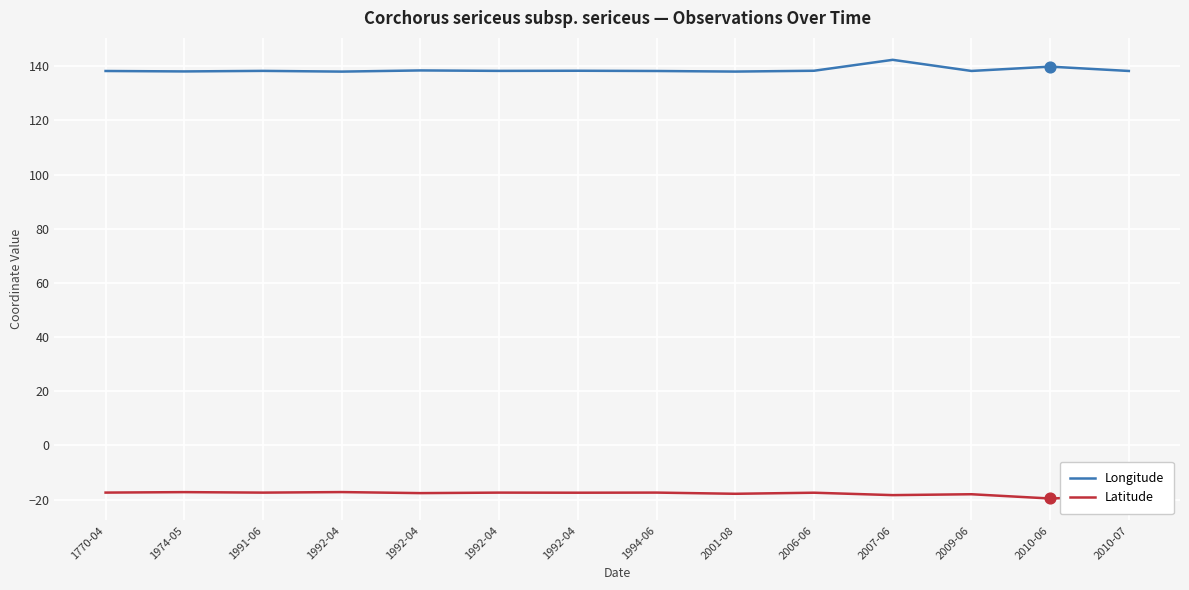

Is this an area chart (filled region under the line)?

No